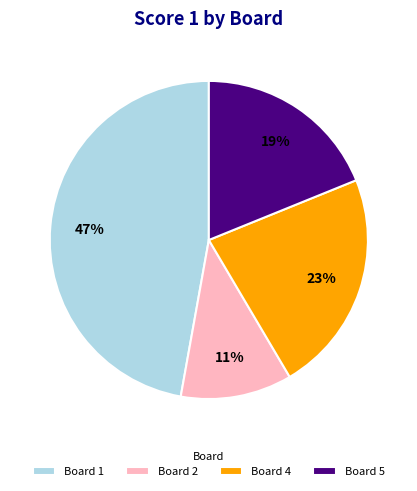

How many slices are in this pie chart?

4